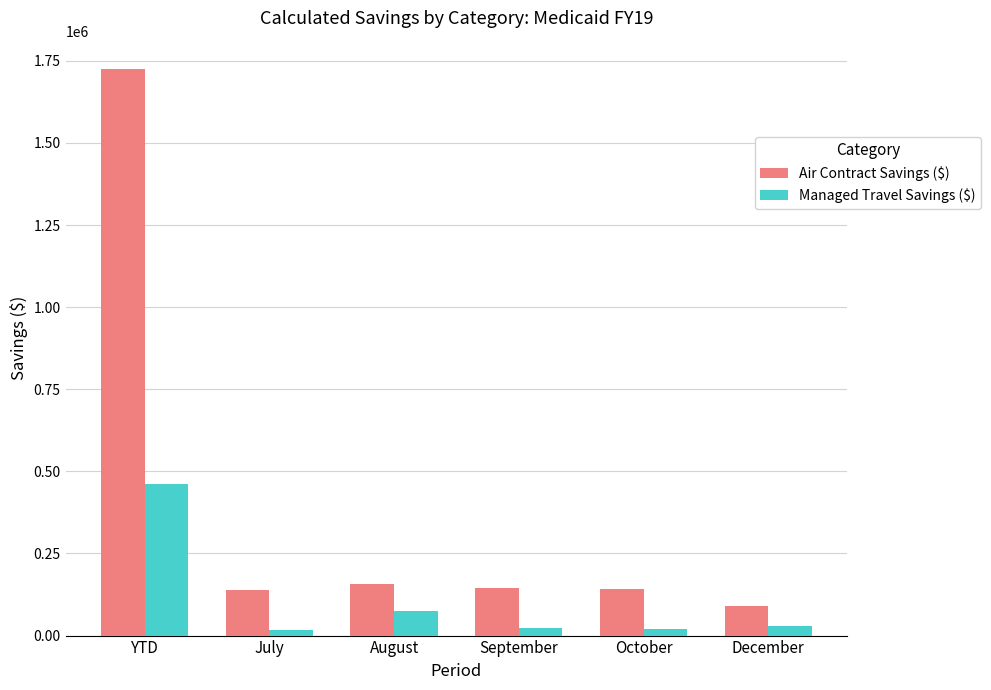

What is the sum of the Air Contract Savings ($) values at September and July?

284544.8